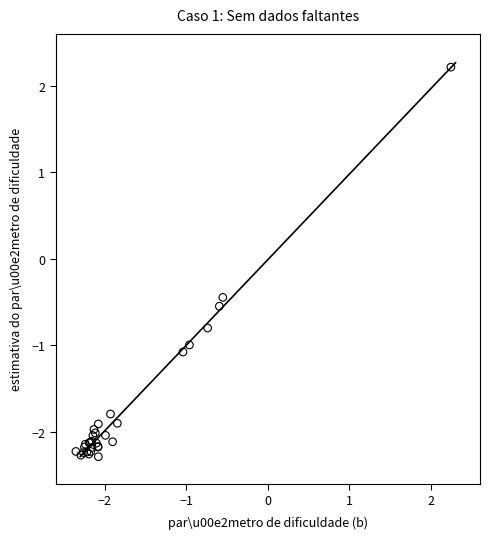

What Y value in the scatter plot is closest to 0?

-0.4